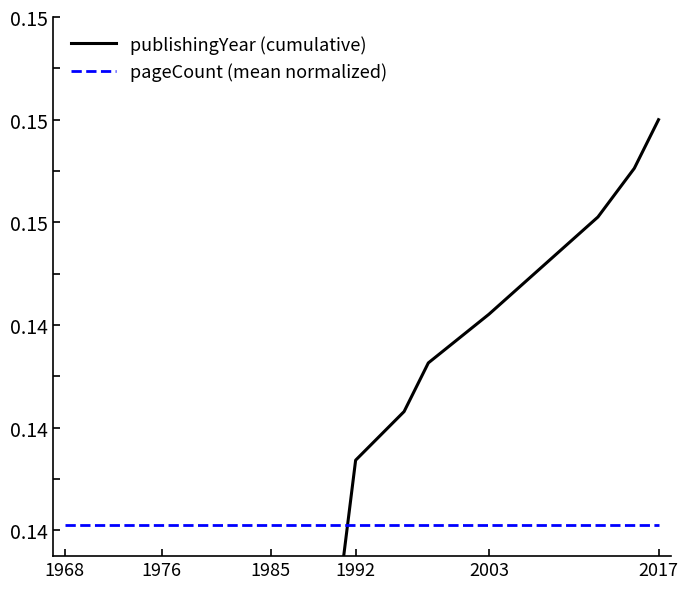

How many times do pageCount (mean normalized) and publishingYear (cumulative) cross each other?

1